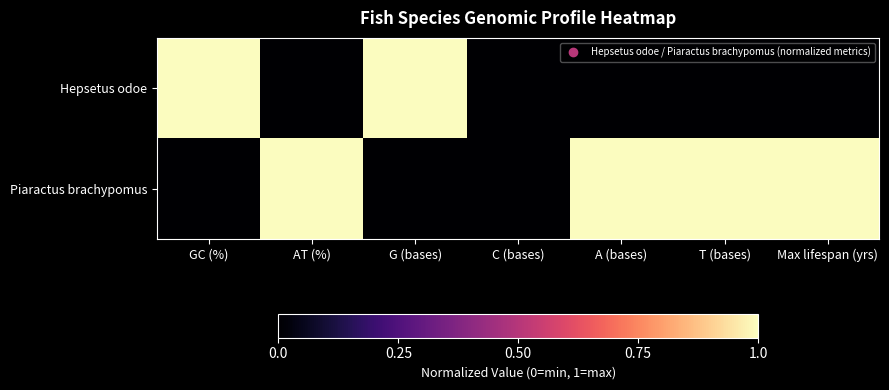

Reading left to right, list all the values displayed in this chart.

Hepsetus odoe: GC (%)=1	AT (%)=0	G (bases)=1	C (bases)=0	A (bases)=0	T (bases)=0	Max lifespan (yrs)=0
Piaractus brachypomus: GC (%)=0	AT (%)=1	G (bases)=0	C (bases)=0	A (bases)=1	T (bases)=1	Max lifespan (yrs)=1